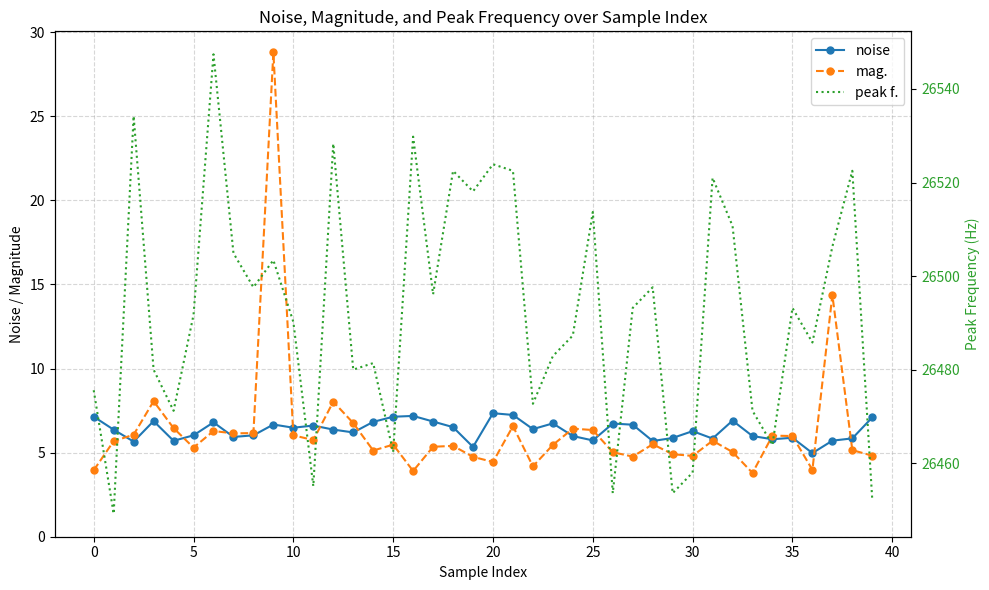

Is it true that peak f. equals 14759.8 at 35?

False